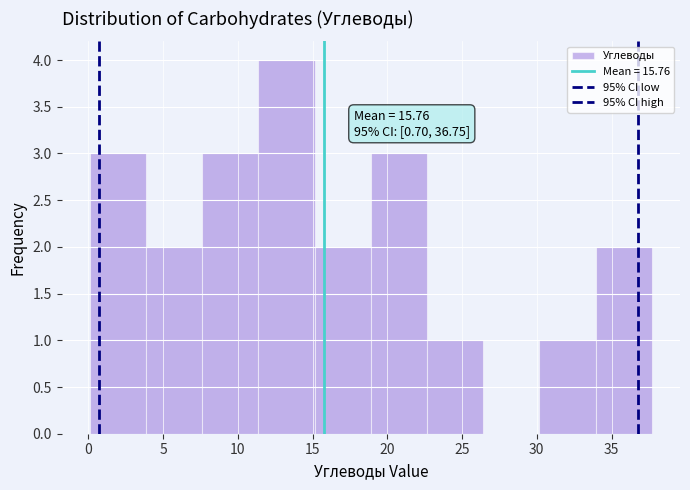

Over which range of the x-axis is the bar tallest?

11.5 to 15.0